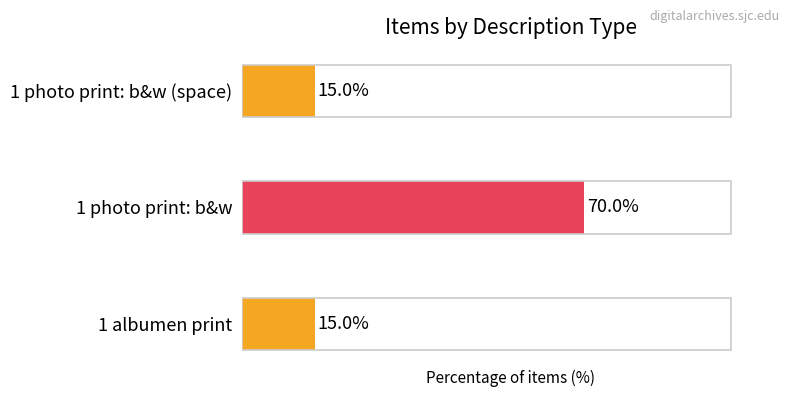

What is the maximum value shown in the chart?

70